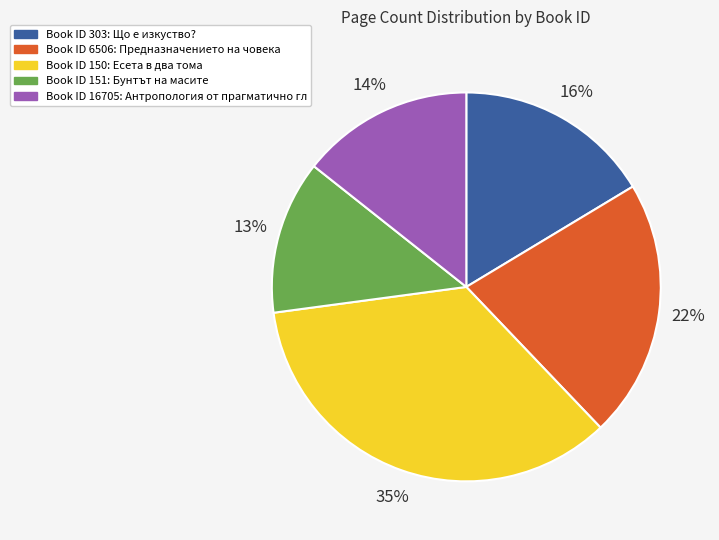

Is there any slice that represents more than half of the pie?

No